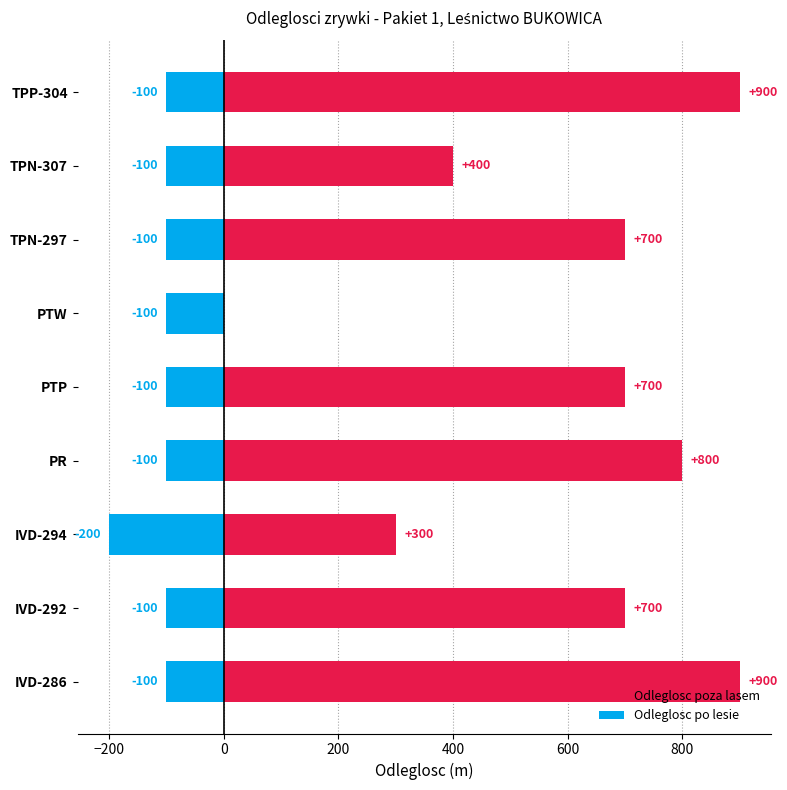

How many bars are there in total?

18